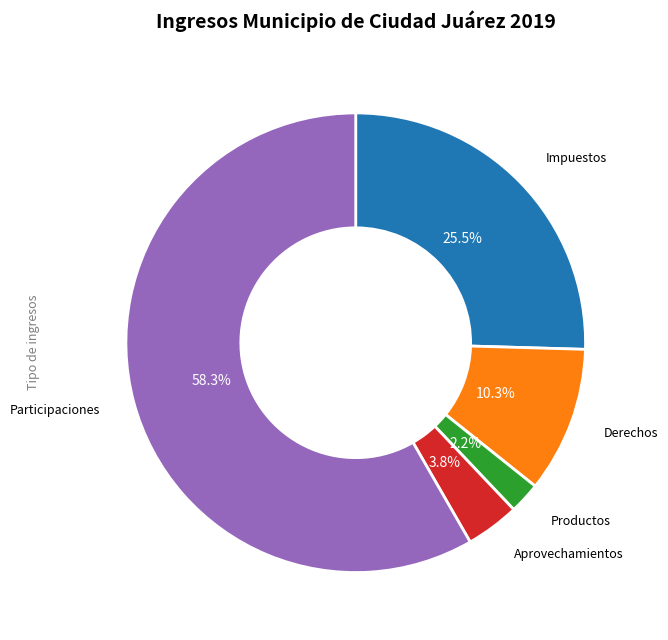

What percentage is the Aprovechamientos slice, to the nearest percent?

4%